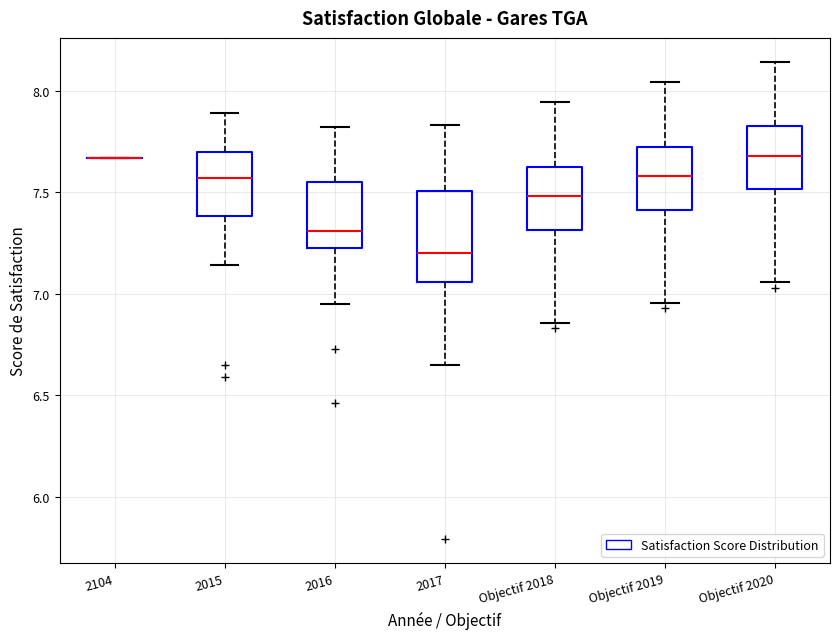

Comparing the boxes themselves (not the whiskers), which one is the tallest?

2017